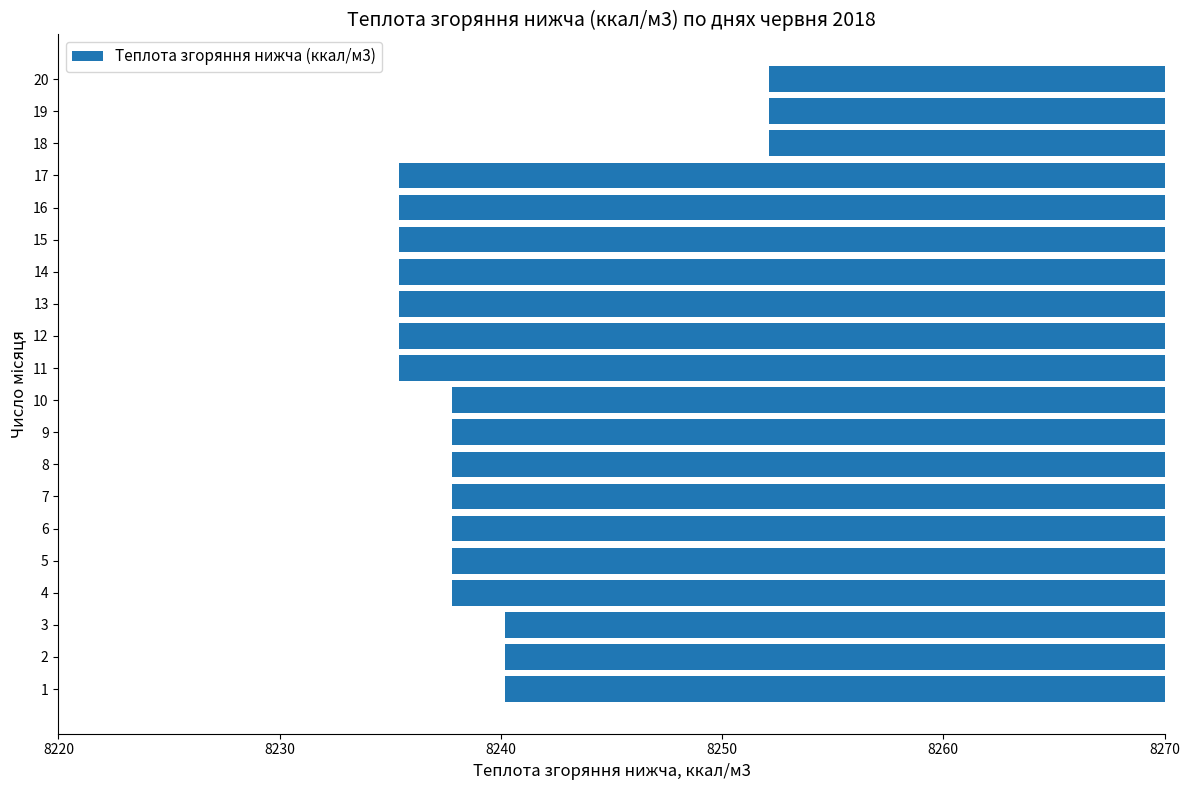

Between 16 and 11, which is larger?

16